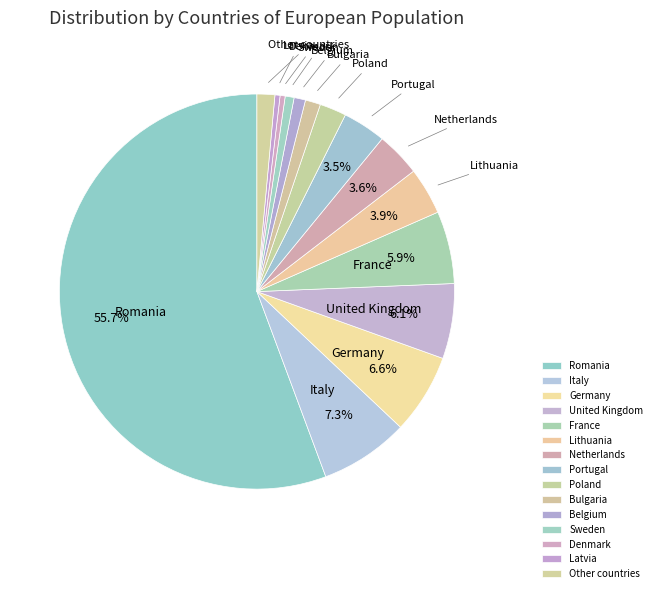

Which category has the biggest portion of the pie?

Romania